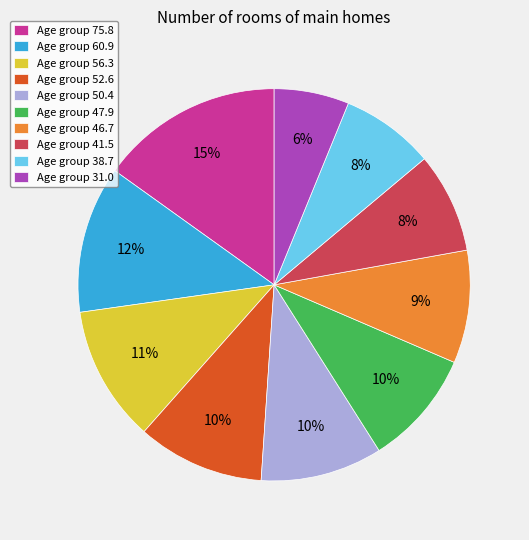

What is the ratio of the value at Age group 52.6 to the value at Age group 46.7?

1.1